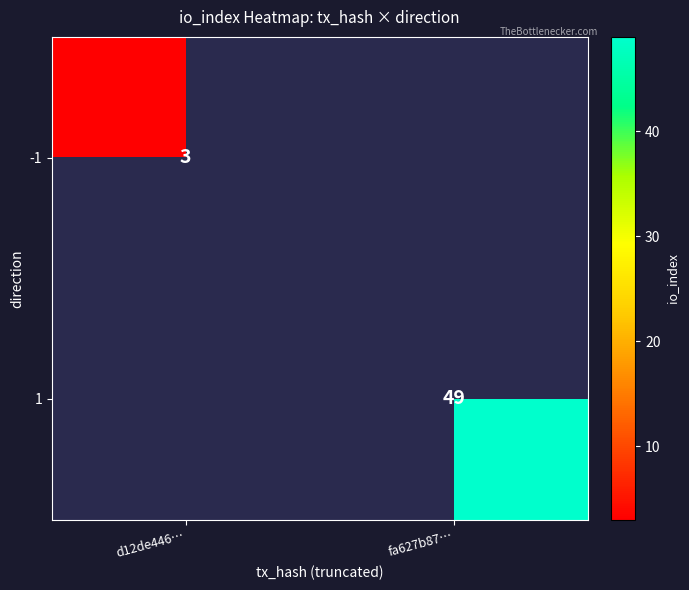

Is the value of -1 at d12de446… greater than the value of 1 at fa627b87…?

No